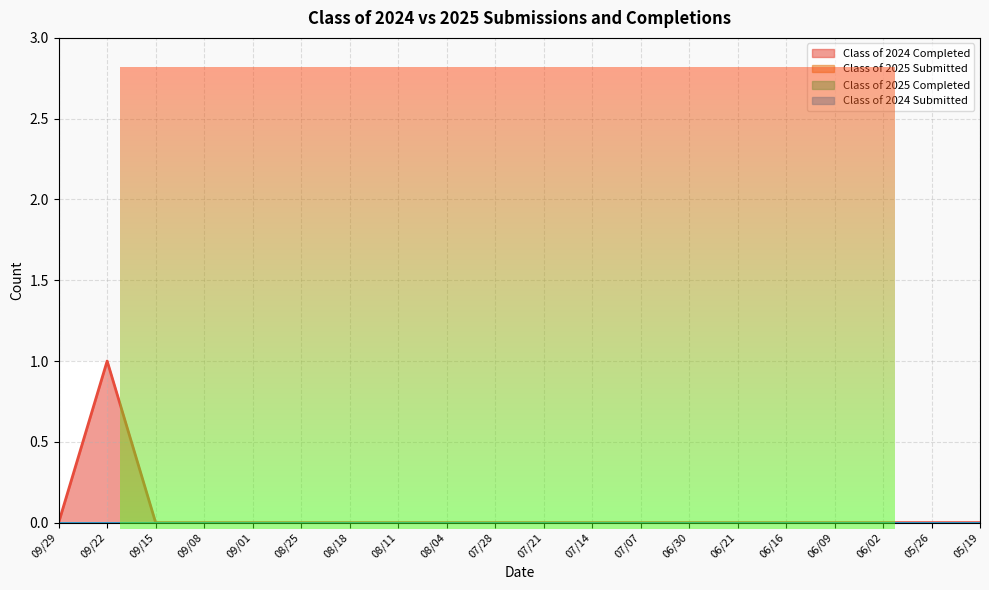

Reading left to right, transcribe all the data shown in this chart.

Class of 2024 Completed: 09/29=0	09/22=1	09/15=0	09/08=0	09/01=0	08/25=0	08/18=0	08/11=0	08/04=0	07/28=0	07/21=0	07/14=0	07/07=0	06/30=0	06/21=0	06/16=0	06/09=0	06/02=0	05/26=0	05/19=0
Class of 2025 Submitted: 09/29=0	09/22=0	09/15=0	09/08=0	09/01=0	08/25=0	08/18=0	08/11=0	08/04=0	07/28=0	07/21=0	07/14=0	07/07=0	06/30=0	06/21=0	06/16=0	06/09=0	06/02=0	05/26=0	05/19=0
Class of 2025 Completed: 09/29=0	09/22=0	09/15=0	09/08=0	09/01=0	08/25=0	08/18=0	08/11=0	08/04=0	07/28=0	07/21=0	07/14=0	07/07=0	06/30=0	06/21=0	06/16=0	06/09=0	06/02=0	05/26=0	05/19=0
Class of 2024 Submitted: 09/29=0	09/22=0	09/15=0	09/08=0	09/01=0	08/25=0	08/18=0	08/11=0	08/04=0	07/28=0	07/21=0	07/14=0	07/07=0	06/30=0	06/21=0	06/16=0	06/09=0	06/02=0	05/26=0	05/19=0